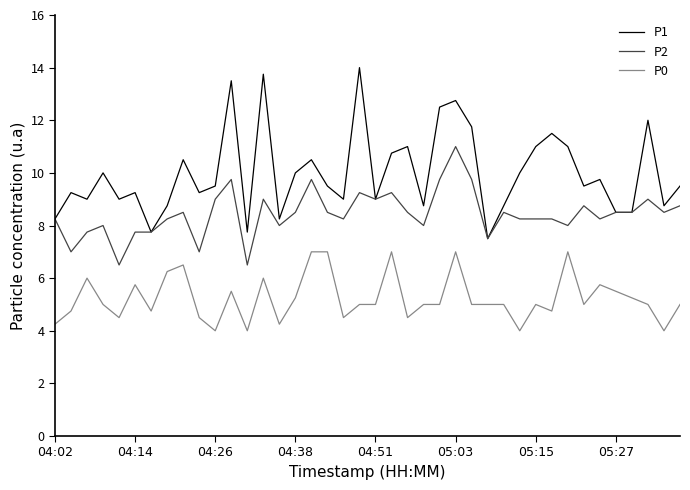

Which series has the widest spread of values?

P1